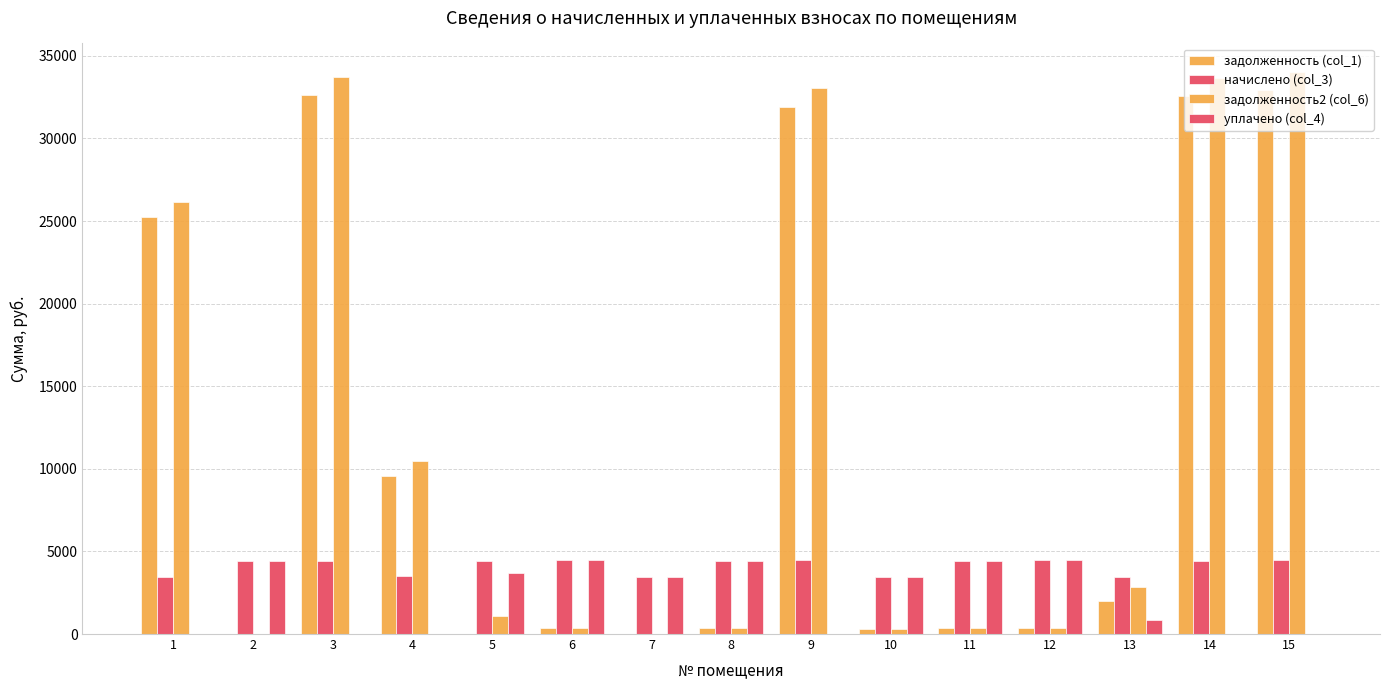

How many distinct data groups are displayed?

4